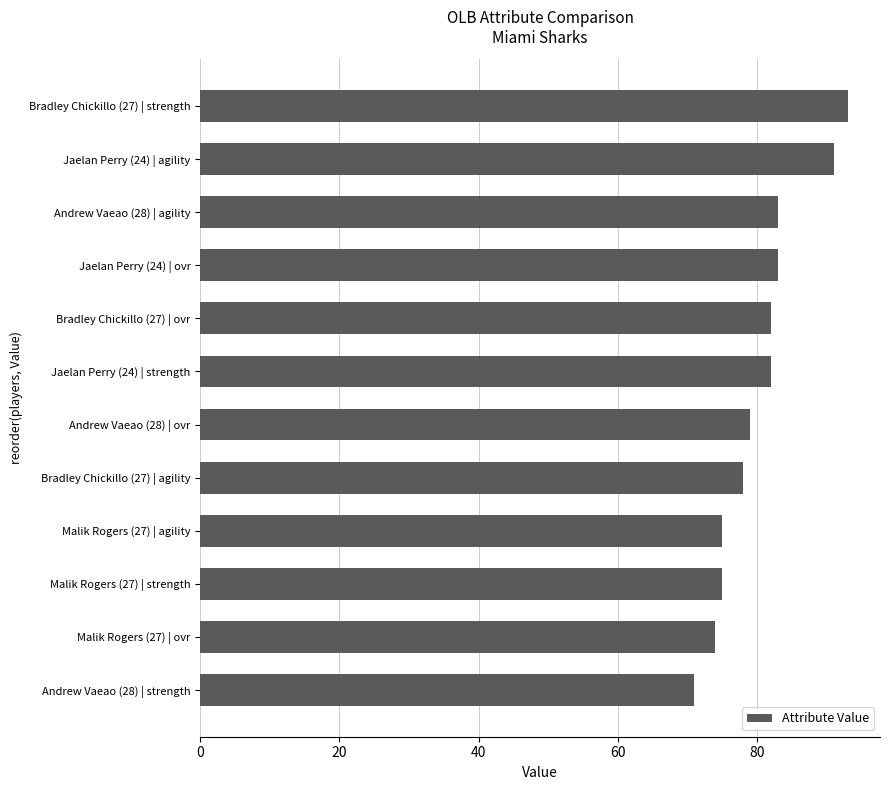

What is the change in value from Malik Rogers (27) | strength to Andrew Vaeao (28) | ovr?

+4